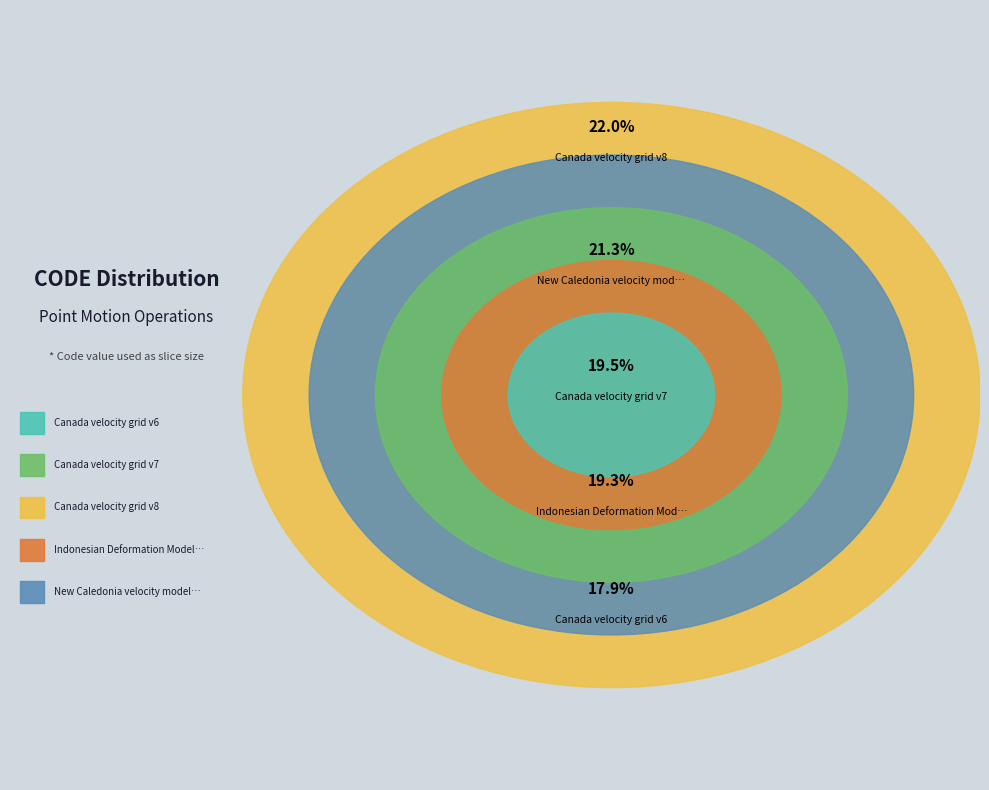

Rank the categories by value from lowest to highest.

Canada velocity grid v6, Indonesian Deformation Model 2020, Canada velocity grid v7, New Caledonia velocity model 2015, Canada velocity grid v8